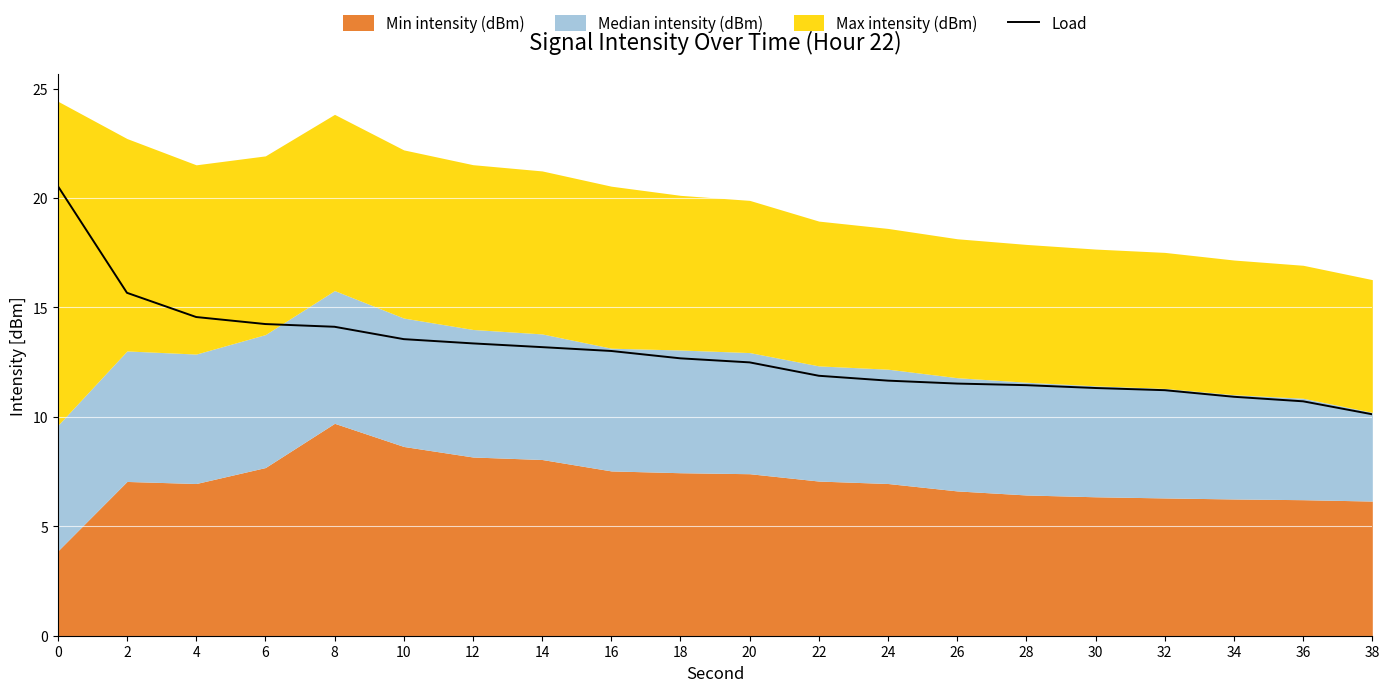

What is the maximum value for Load?

20.5